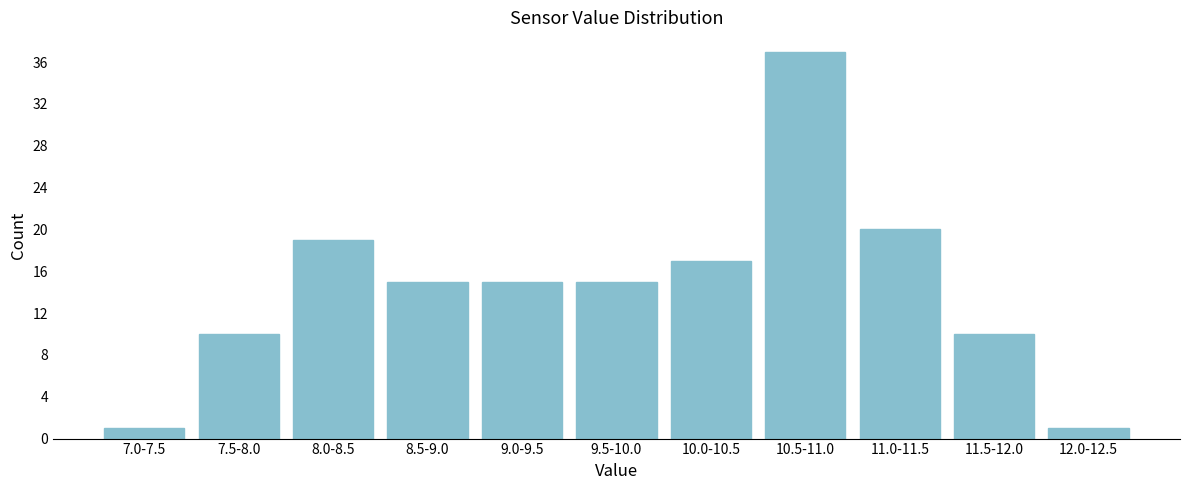

Reading left to right, what are all the values shown in this chart?

1	10	19	15	15	15	17	37	20	10	1